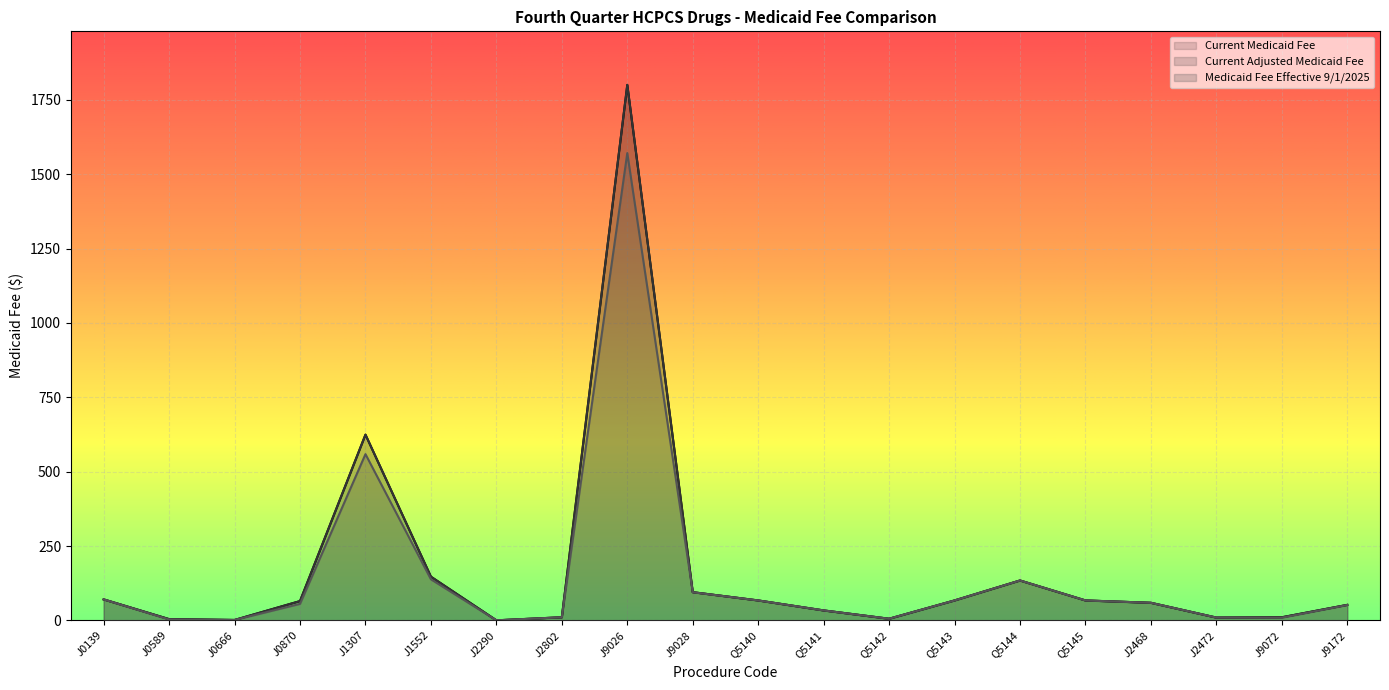

List the series in order of their peak value, highest first.

Current Medicaid Fee, Current Adjusted Medicaid Fee, Medicaid Fee Effective 9/1/2025